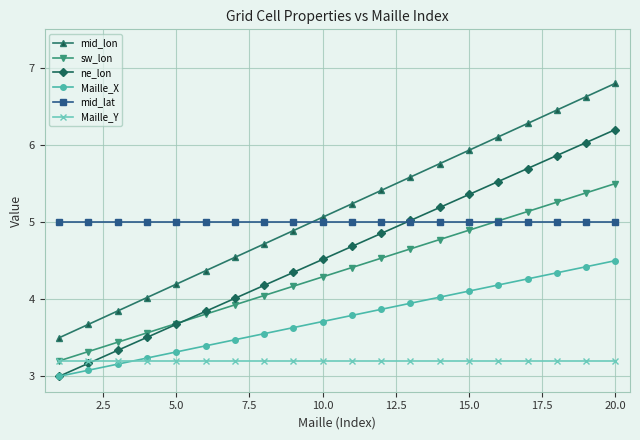

True or false: Maille_Y and mid_lat cross at least once.

False